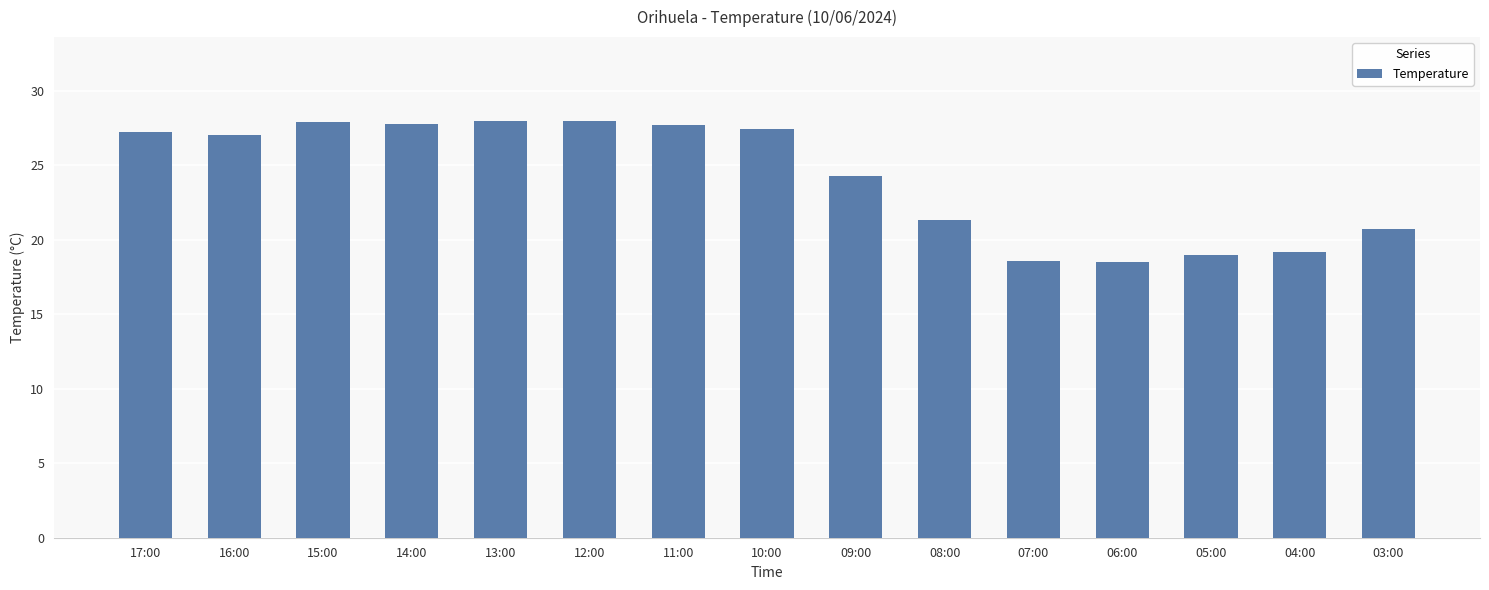

What position from the left is 13:00?

5